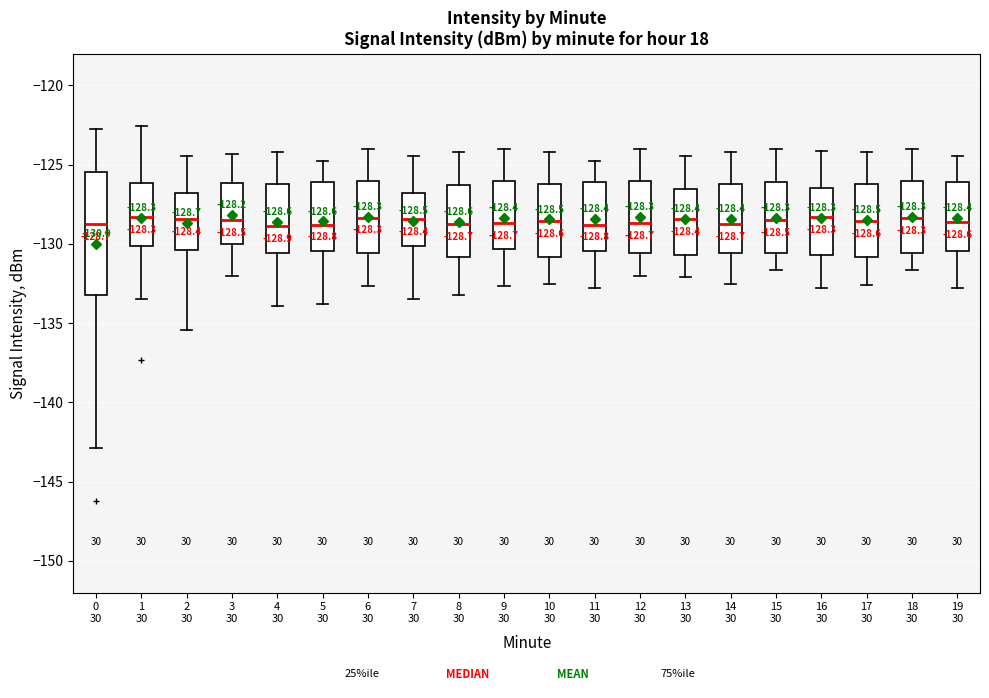

Which box is the tallest, from its lower edge to its upper edge?

0 30